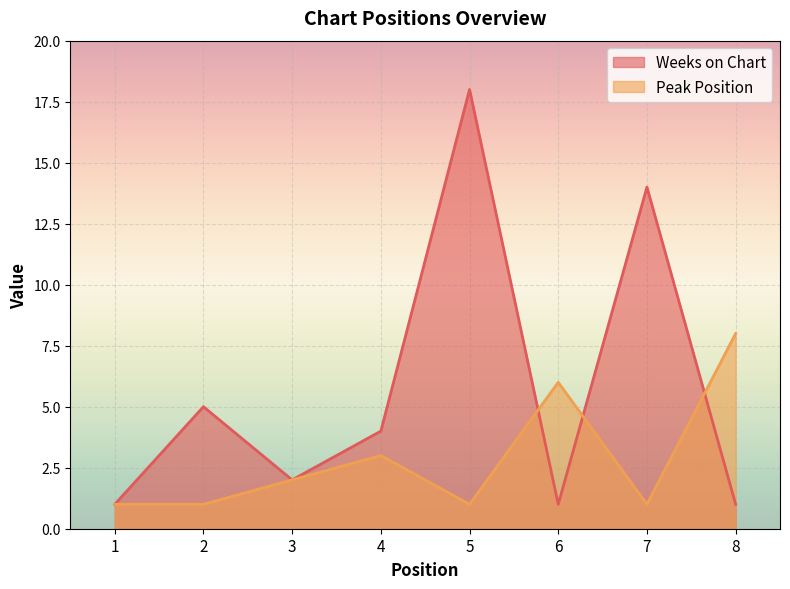

Between 1 and 2, which series saw the biggest shift?

Weeks on Chart